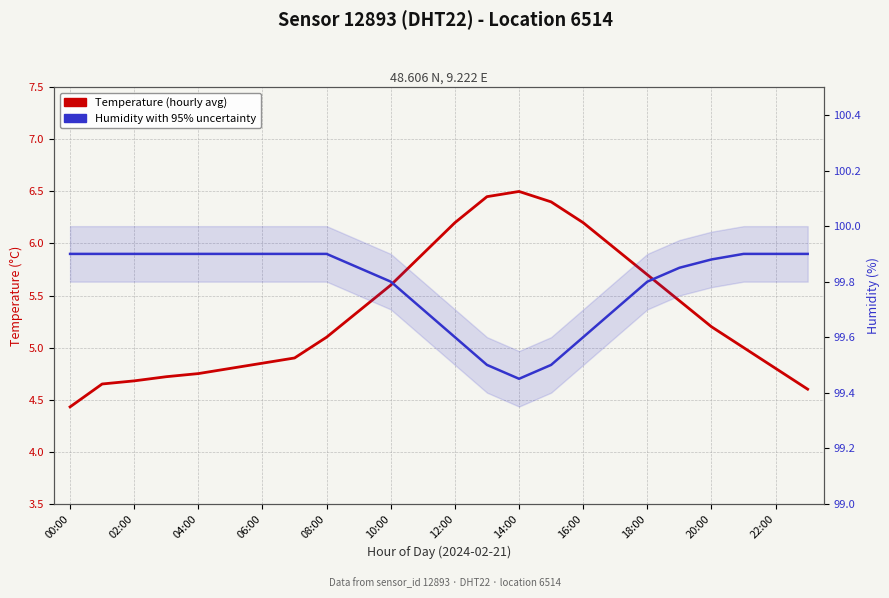

What is the value of the Temperature (hourly avg) point at the 16th from the left?

6.4